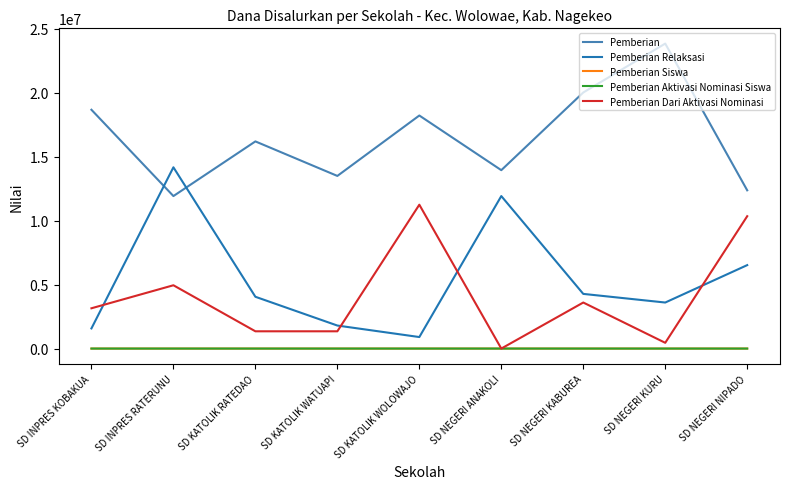

True or false: Pemberian Relaksasi and Pemberian Siswa cross at least once.

False